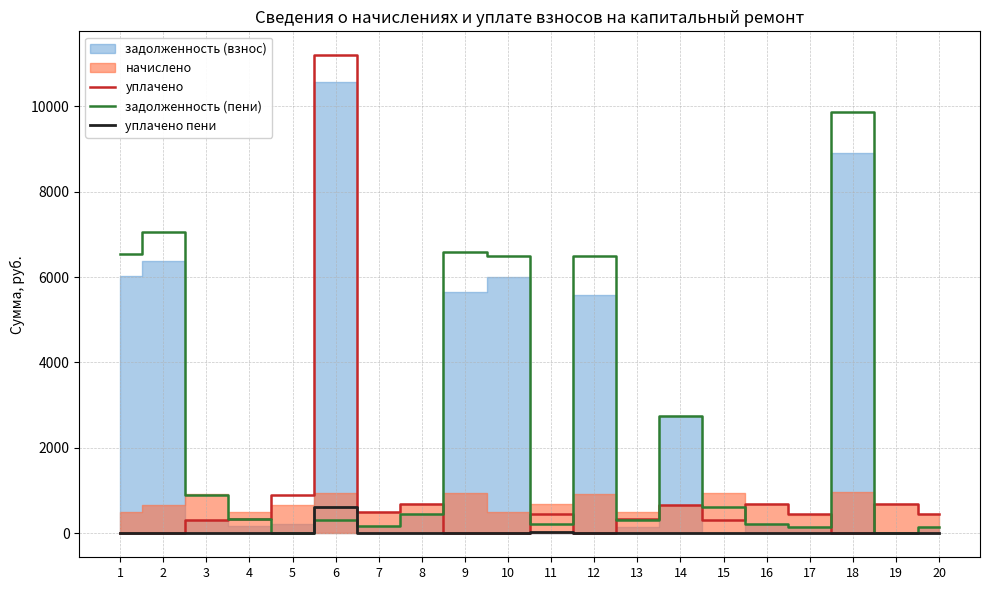

How many categories are shown in the chart?

20